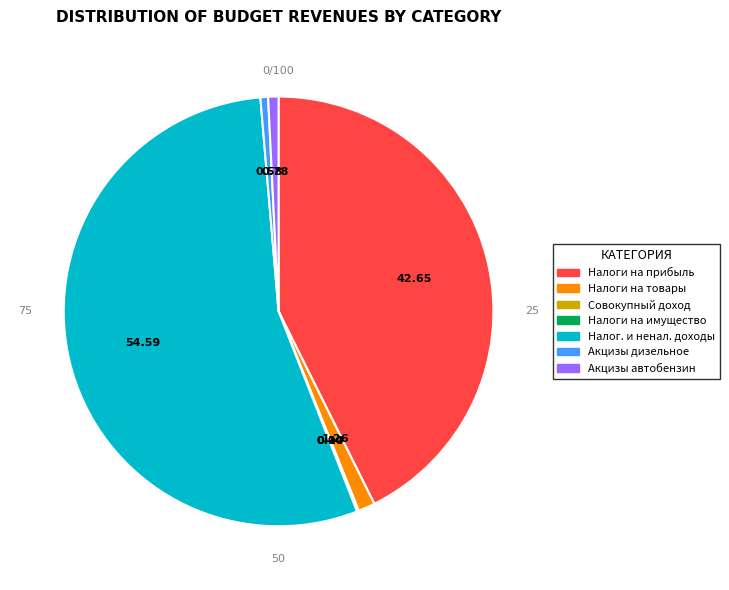

Is there any slice that represents more than half of the pie?

Yes